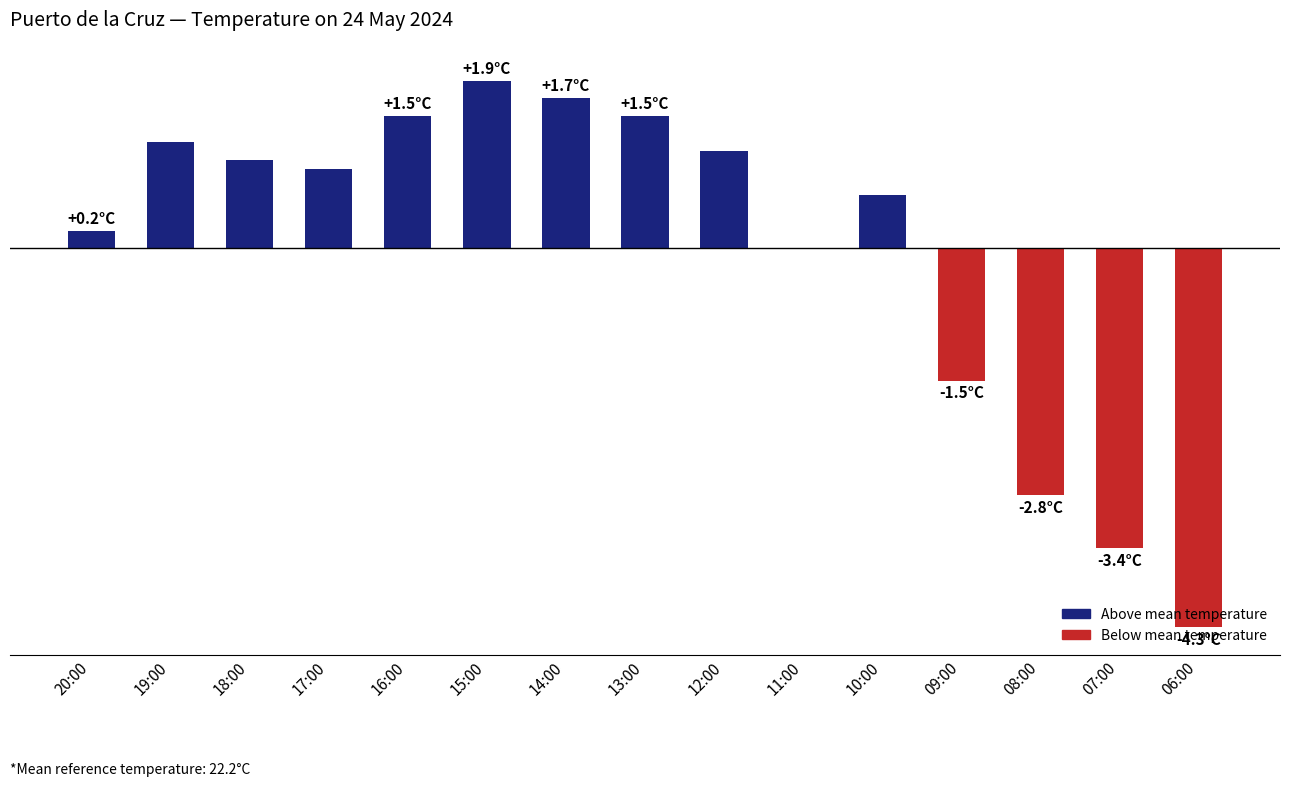

The value at 09:00 is -1.0. True or false?

False